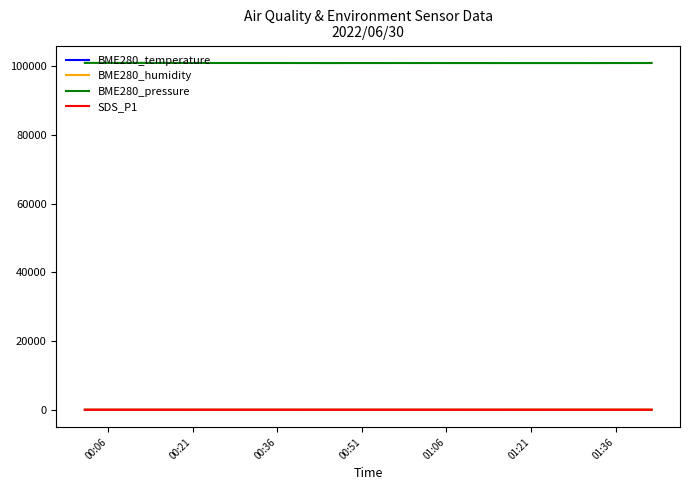

Which series has the widest spread of values?

BME280_pressure